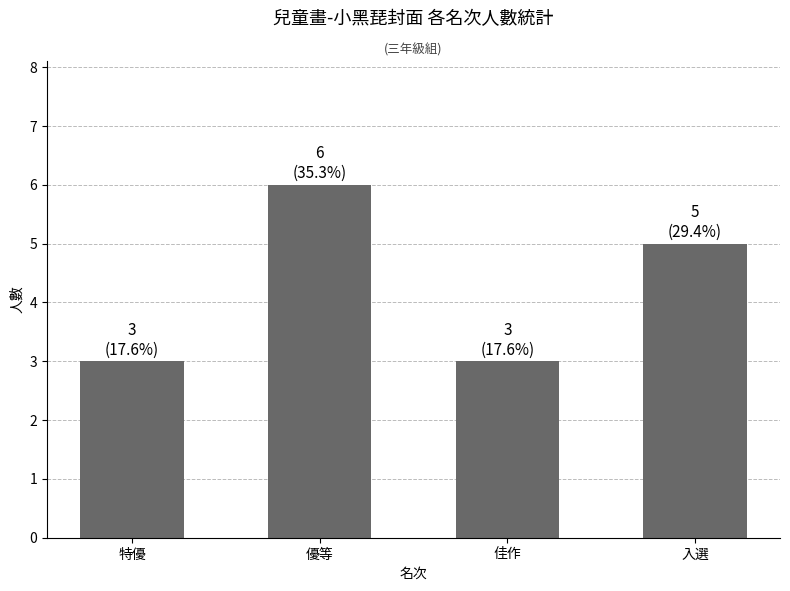

What is the label of the 2nd bar from the right?

佳作